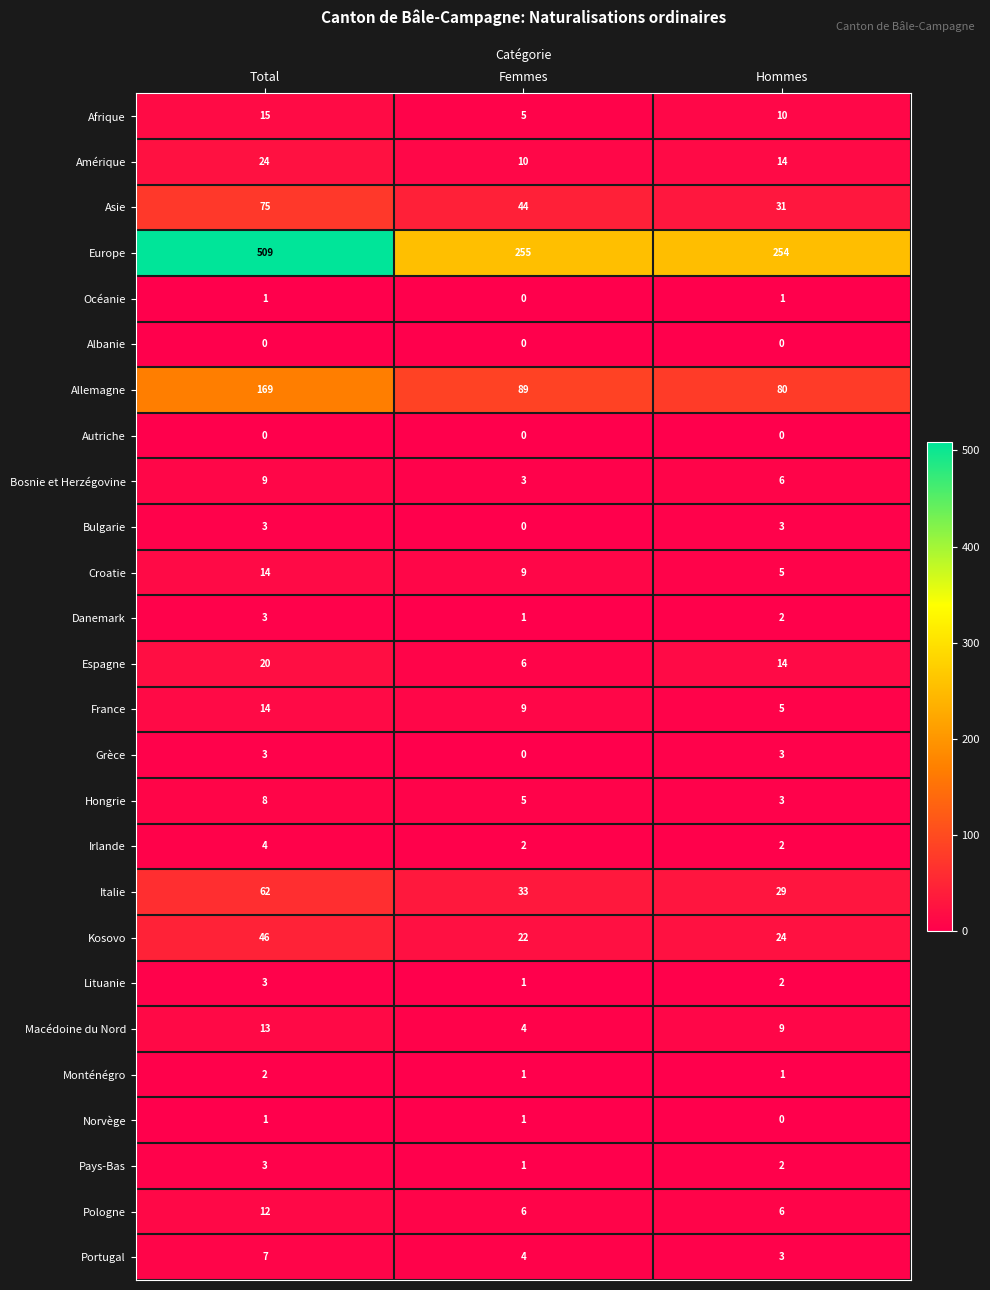

At which label does Croatie first exceed 9?

Total